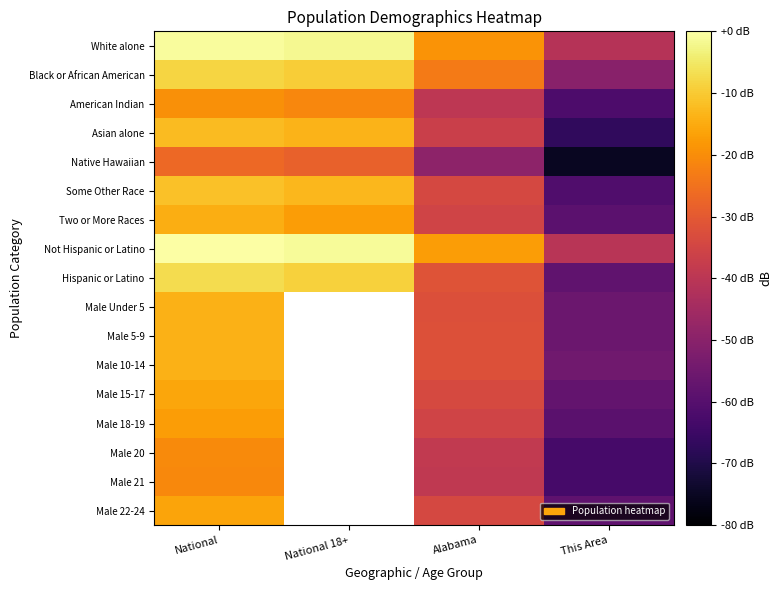

Which category has the lowest value across all series?

This Area